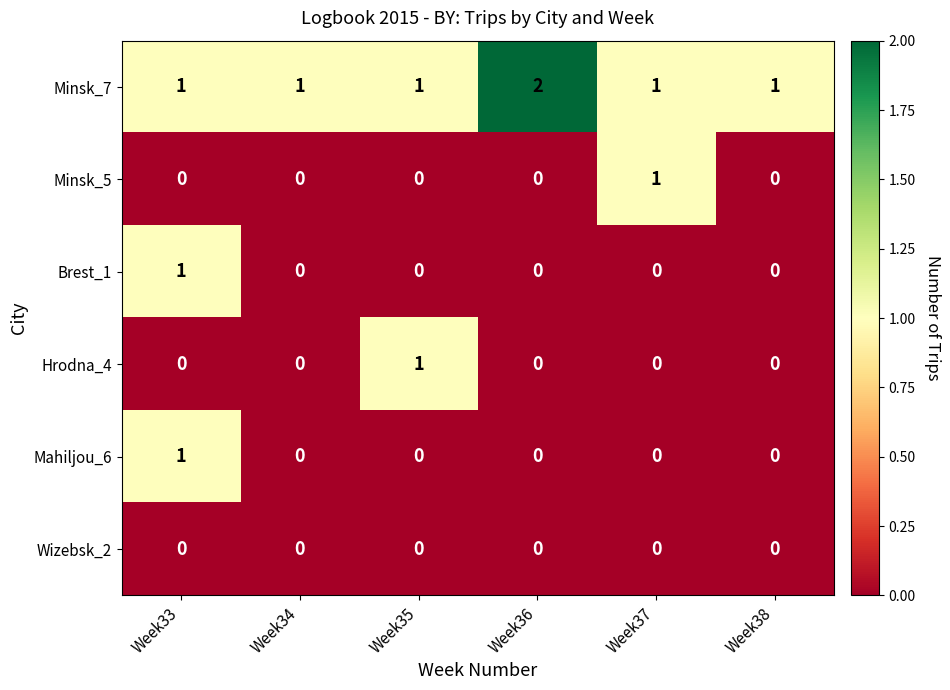

Which category has the highest value across all series?

Week36